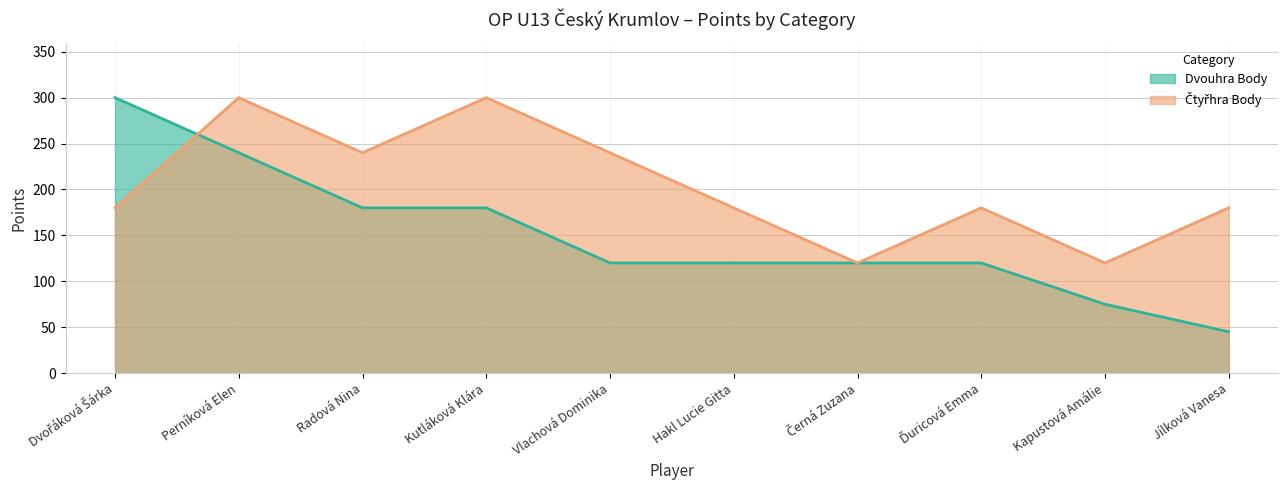

Reading left to right, list all the values displayed in this chart.

Dvouhra Body: 300	240	180	180	120	120	120	120	75	45
Čtyřhra Body: 180	300	240	300	240	180	120	180	120	180